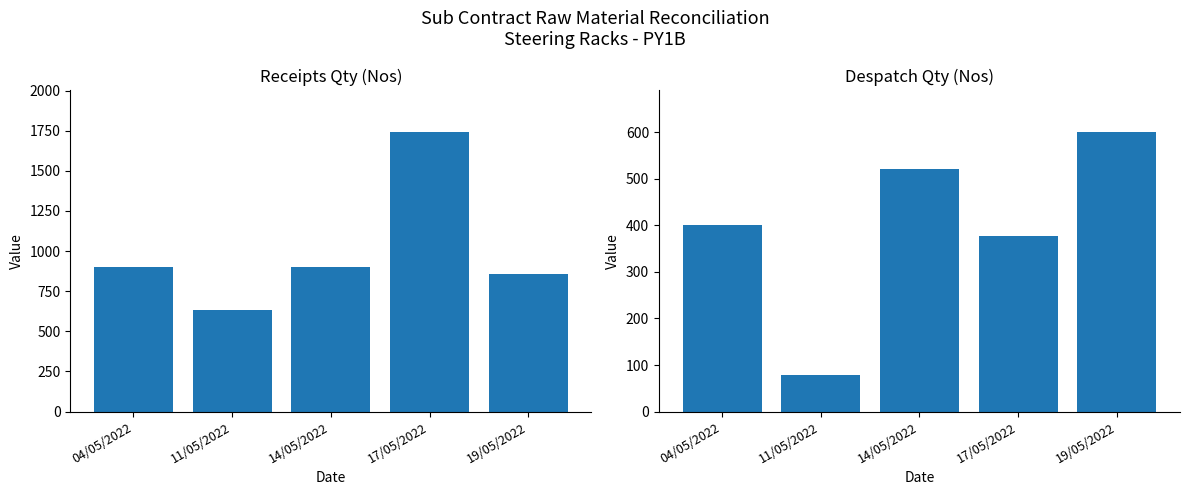

How many values in the Receipts Qty series exceed 900?

1